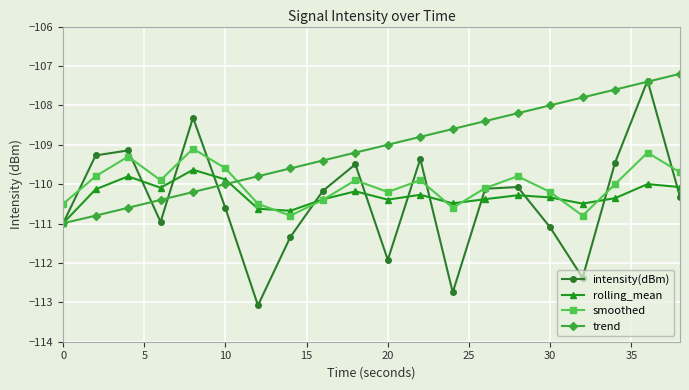

What is the greatest value displayed?

-107.2